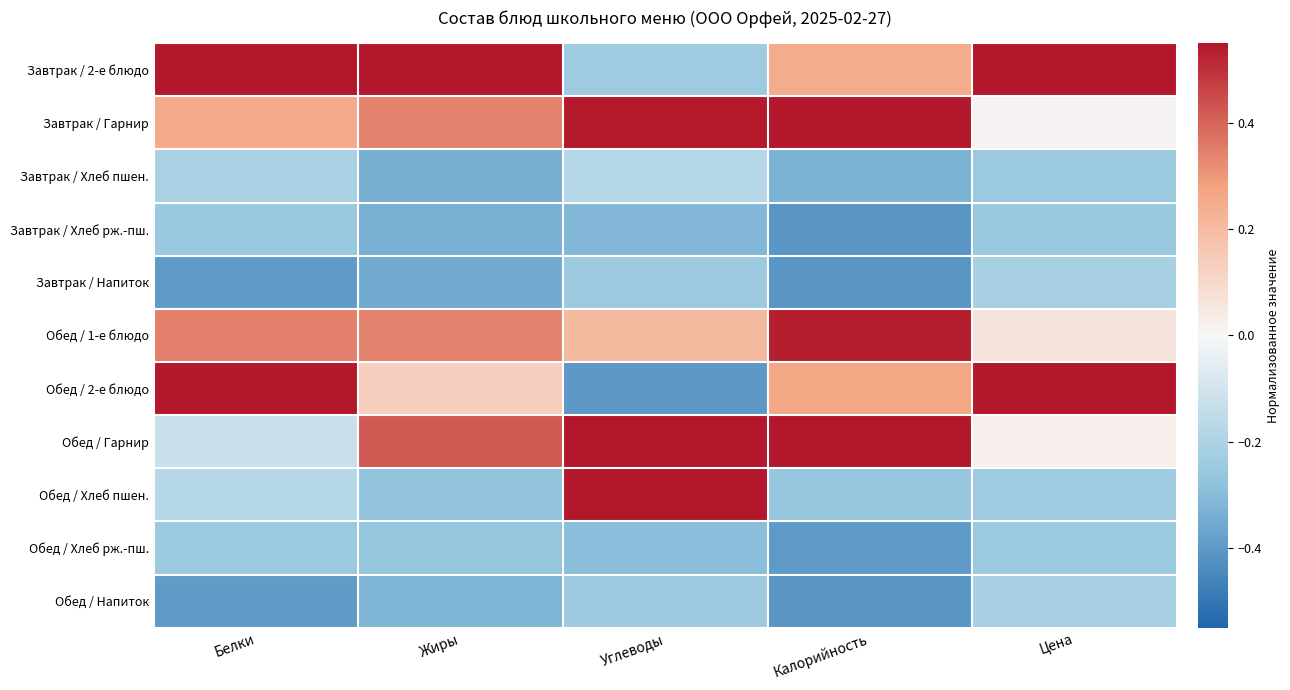

What is the smallest value displayed?

-0.4